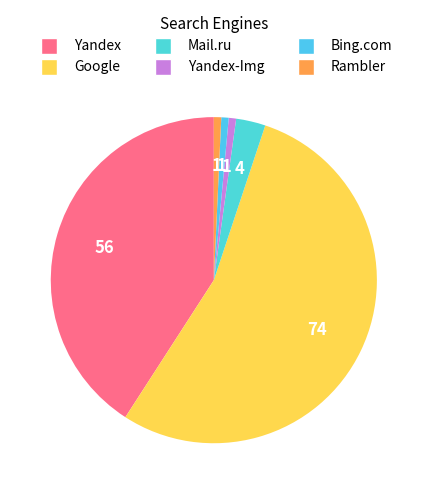

The Yandex slice represents 35% of the pie. True or false?

False